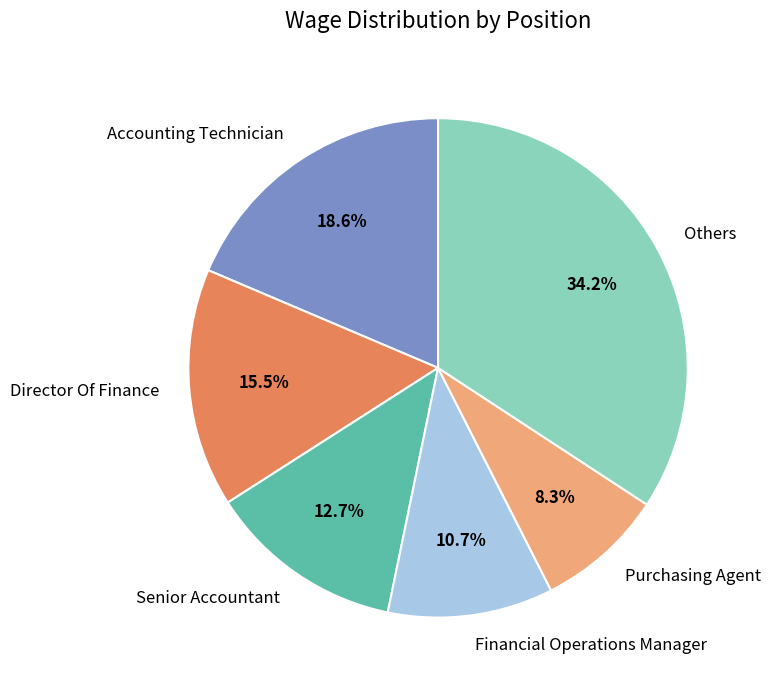

To the nearest percent, what is the average slice percentage?

17%